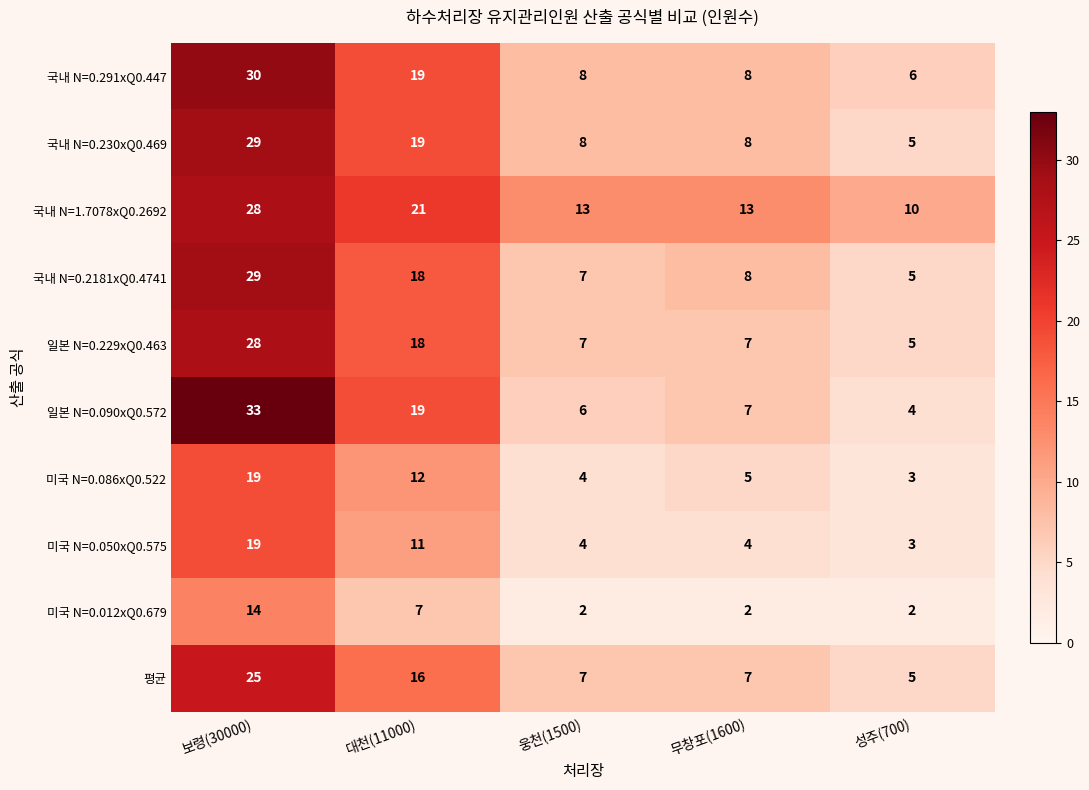

Which series has the widest spread of values?

일본 N=0.090xQ0.572